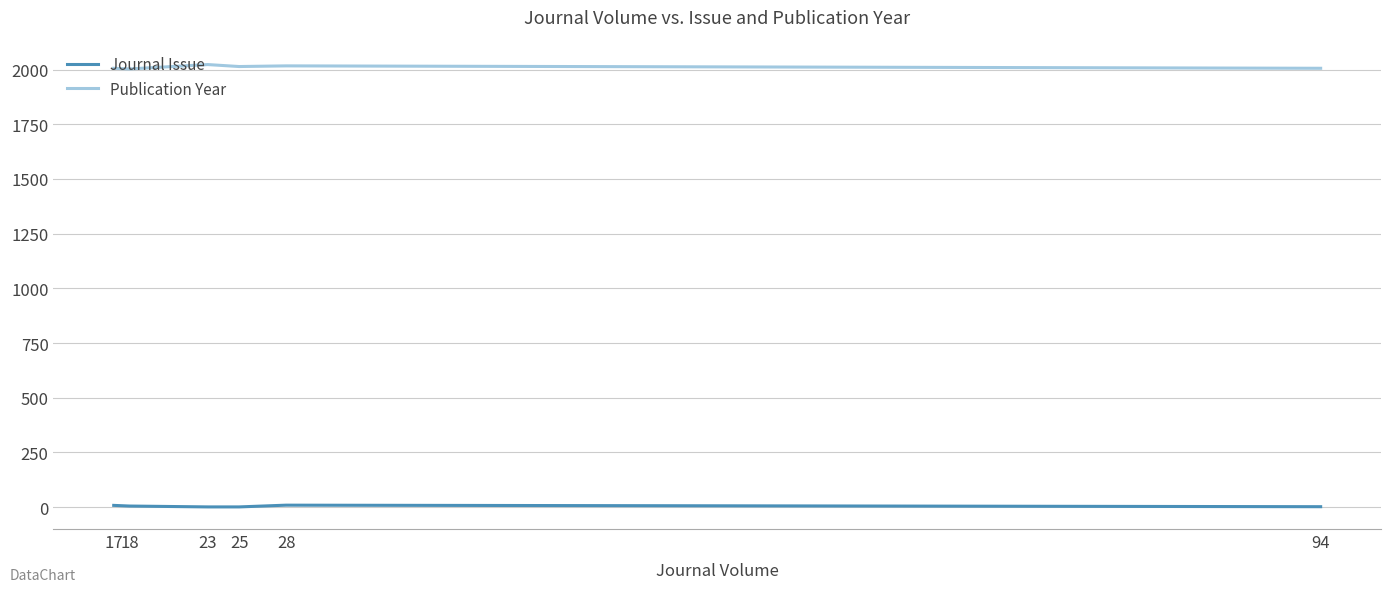

List the series in order of their peak value, highest first.

Publication Year, Journal Issue